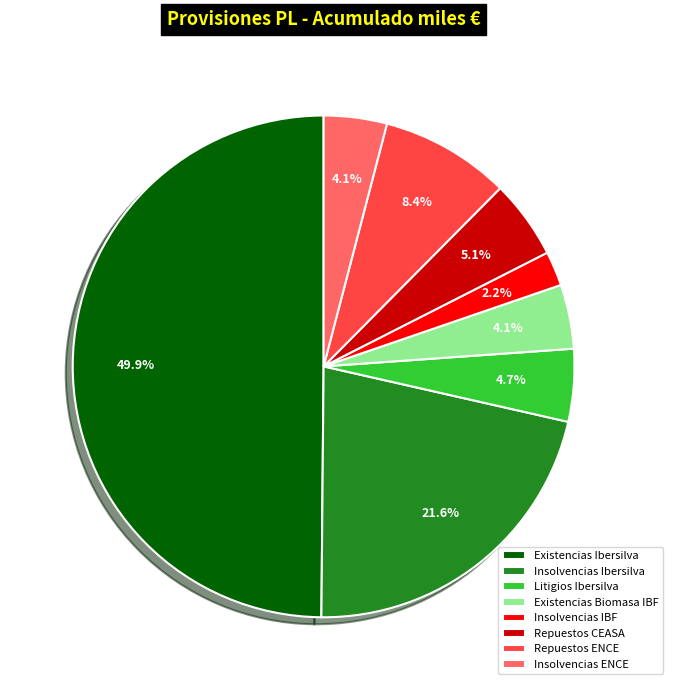

Approximately how many times larger is the value at Litigios Ibersilva compared to Insolvencias IBF?

2.1